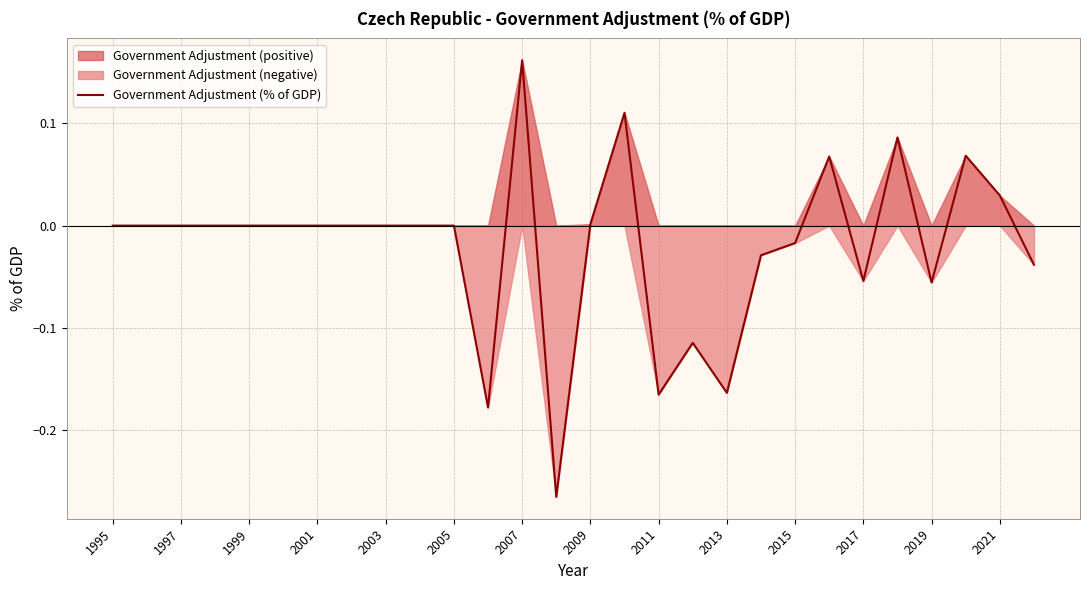

The chart shows a value of -0.0 at 2015. True or false?

True